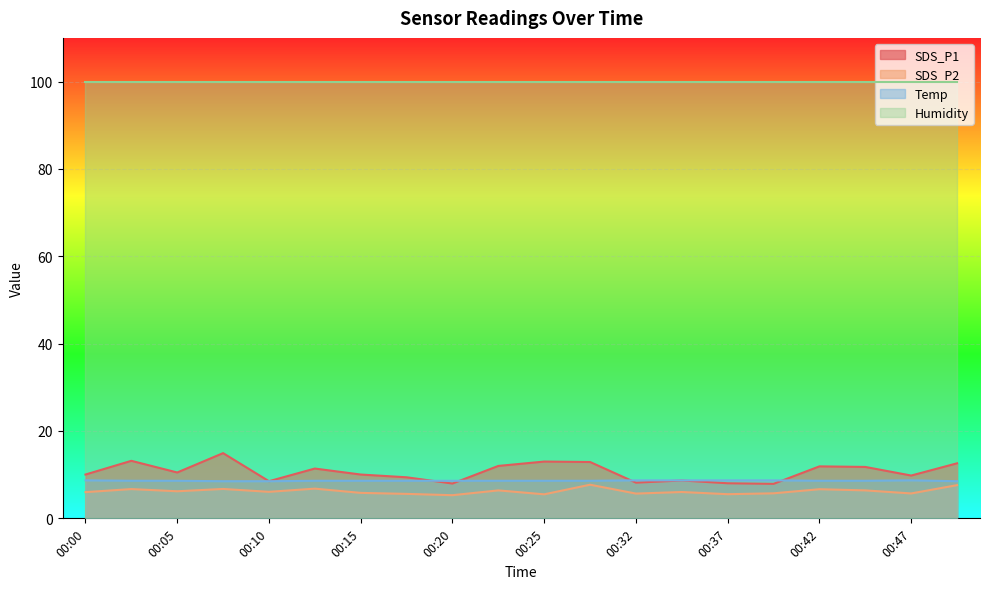

Where does the SDS_P1 series first go above 10?

00:00